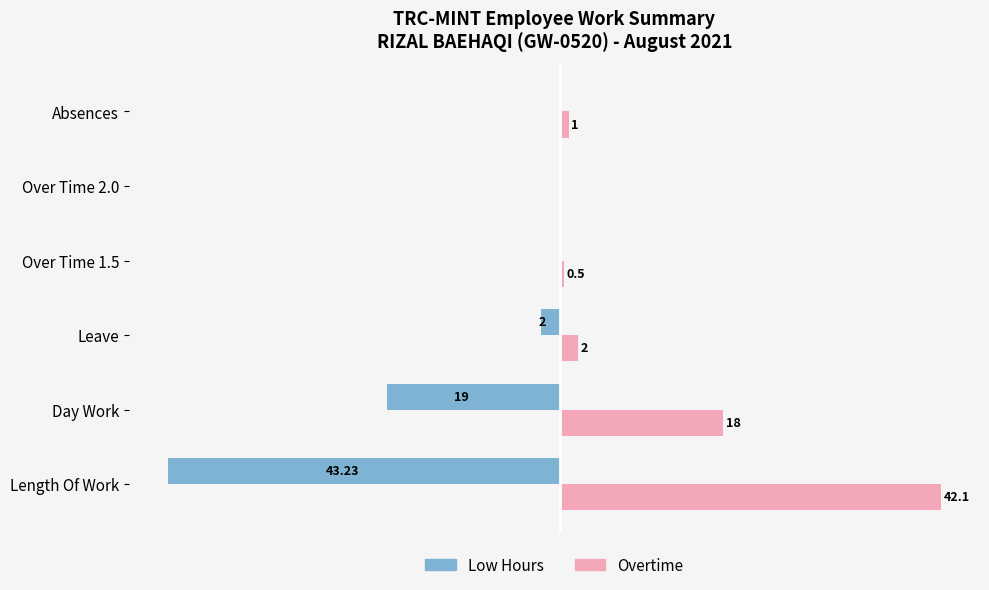

Which category has the highest value across all series?

Length Of Work